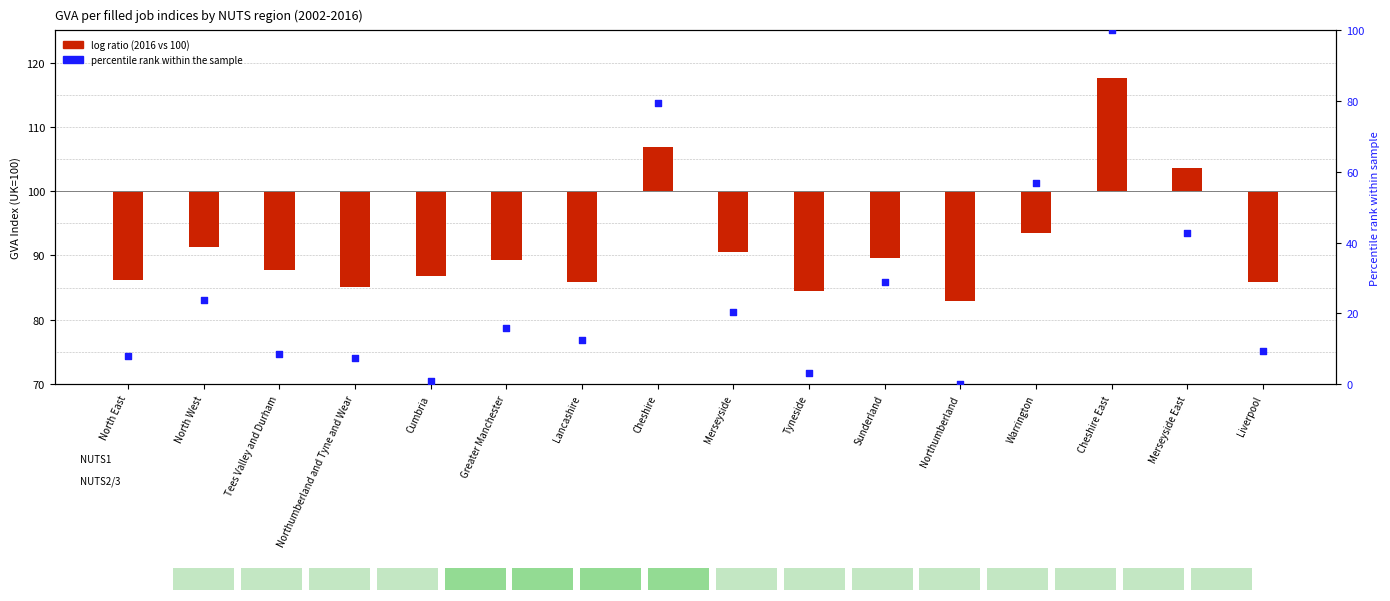

What is the ratio of the value at Cheshire East to the value at Liverpool?

10.6